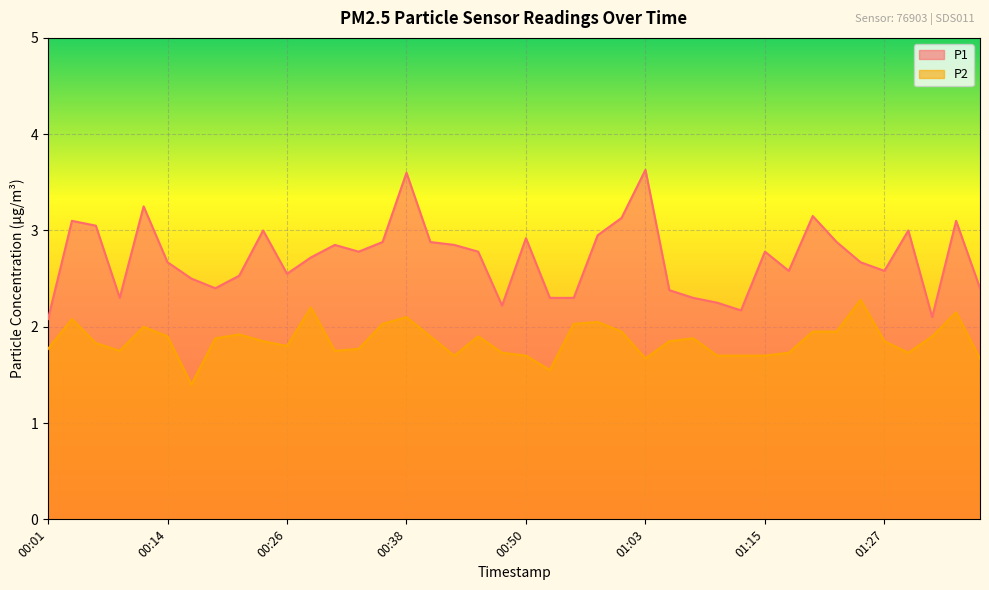

Is it true that P2 equals 1.8 at 00:26?

True